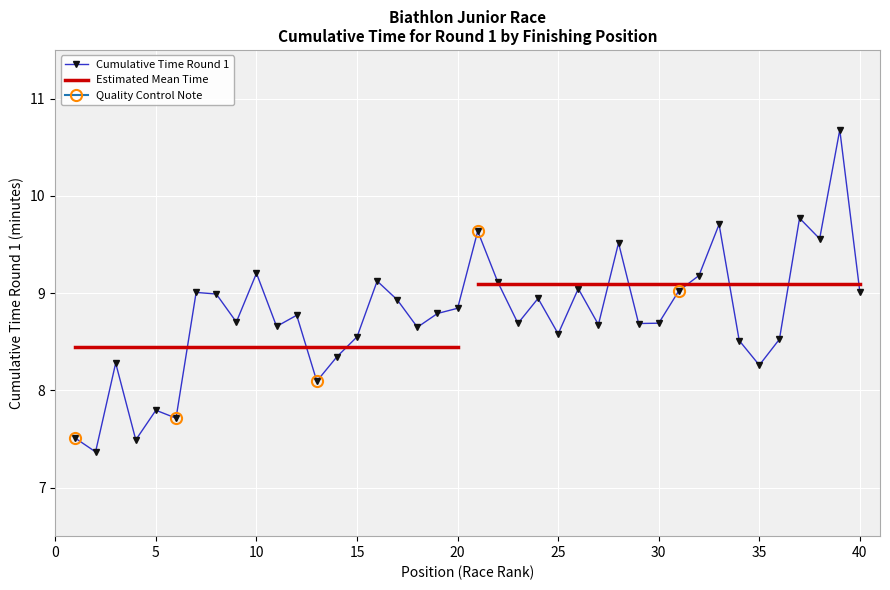

Reading left to right, list all the values displayed in this chart.

7.5	7.4	8.3	7.5	7.8	7.7	9.0	9.0	8.7	9.2	8.7	8.8	8.1	8.3	8.6	9.1	8.9	8.6	8.8	8.8	9.6	9.1	8.7	8.9	8.6	9.0	8.7	9.5	8.7	8.7	9.0	9.2	9.7	8.5	8.3	8.5	9.8	9.6	10.7	9.0